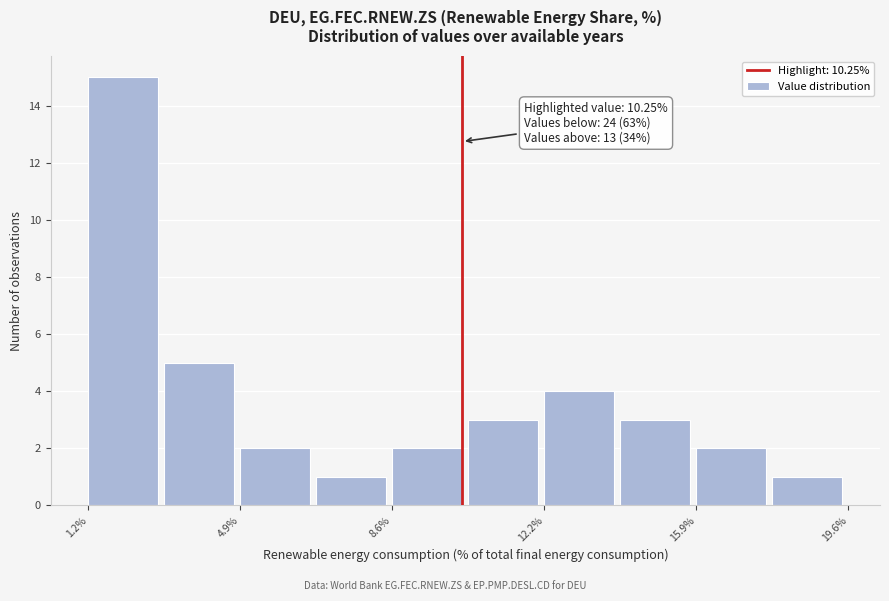

Read against the x-axis, roughly where is the centre of the tallest bar?

2.0